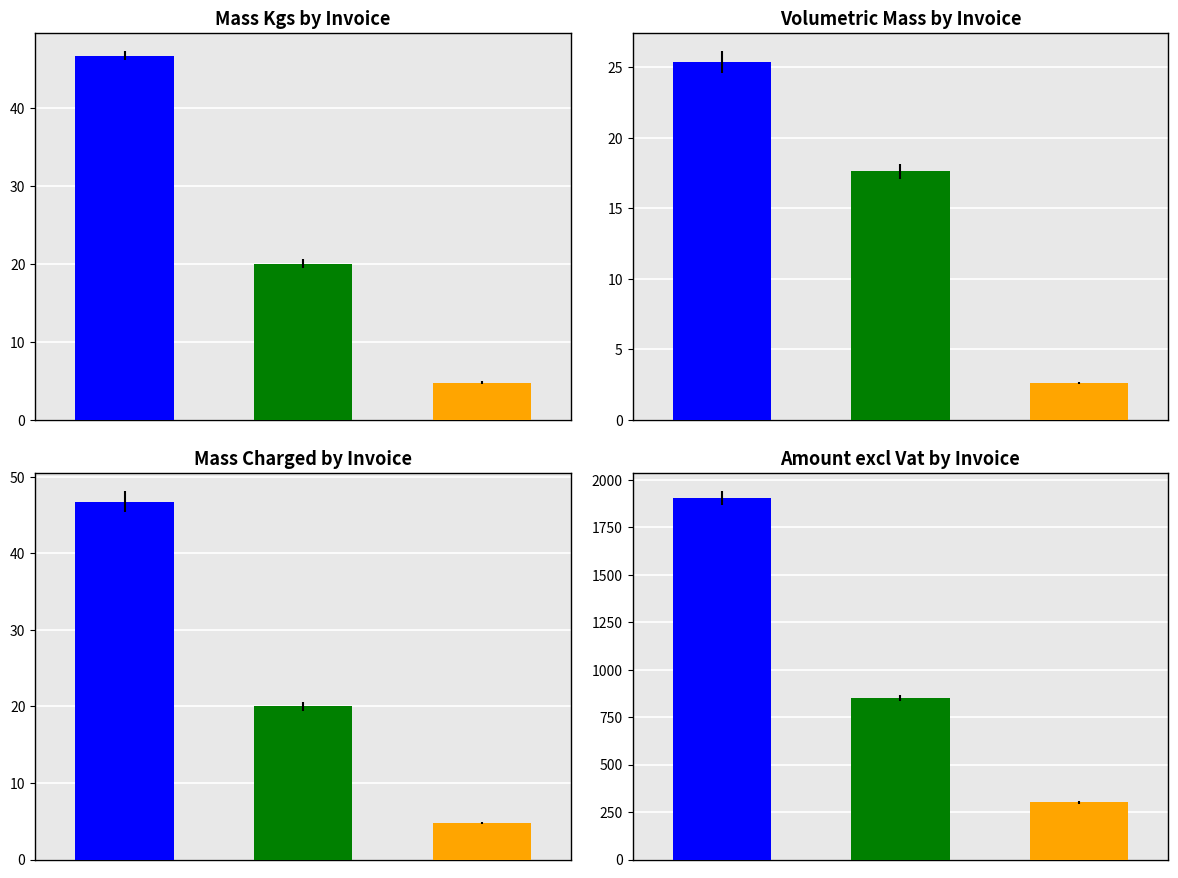

The value of Mass Kgs at 4 is 2.2. True or false?

False